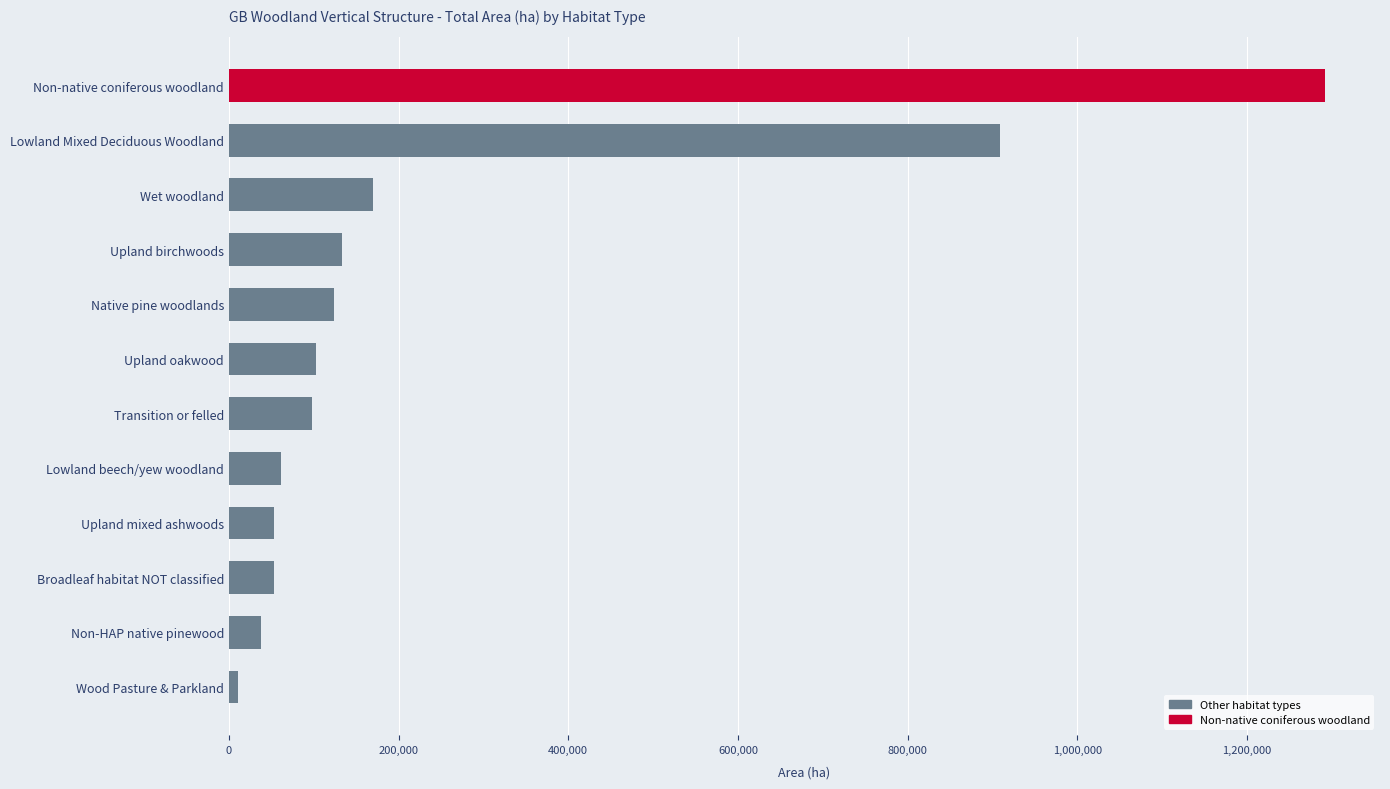

The value at Upland birchwoods is 133527.9. True or false?

True